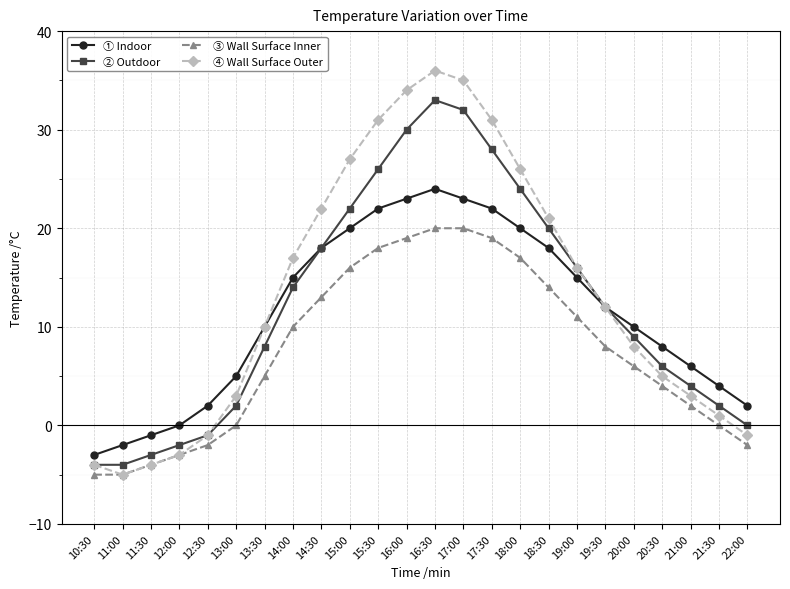

What is the label of the 23rd point from the left?

21:30